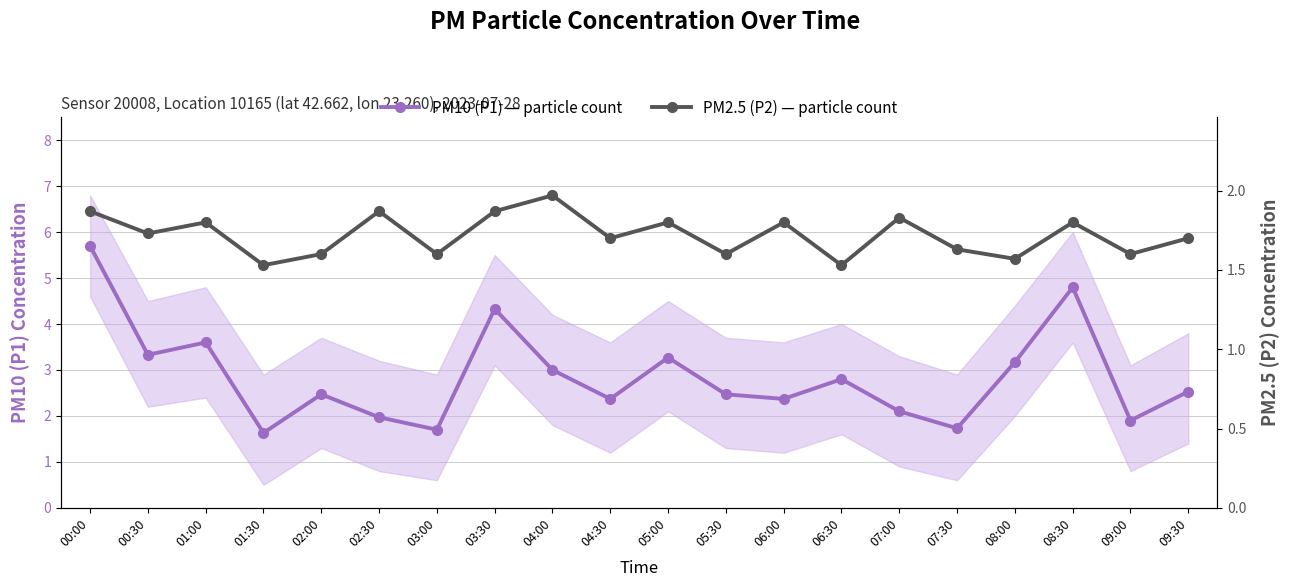

What is the approximate value of PM10 (P1) — particle count at 05:00?

3.3